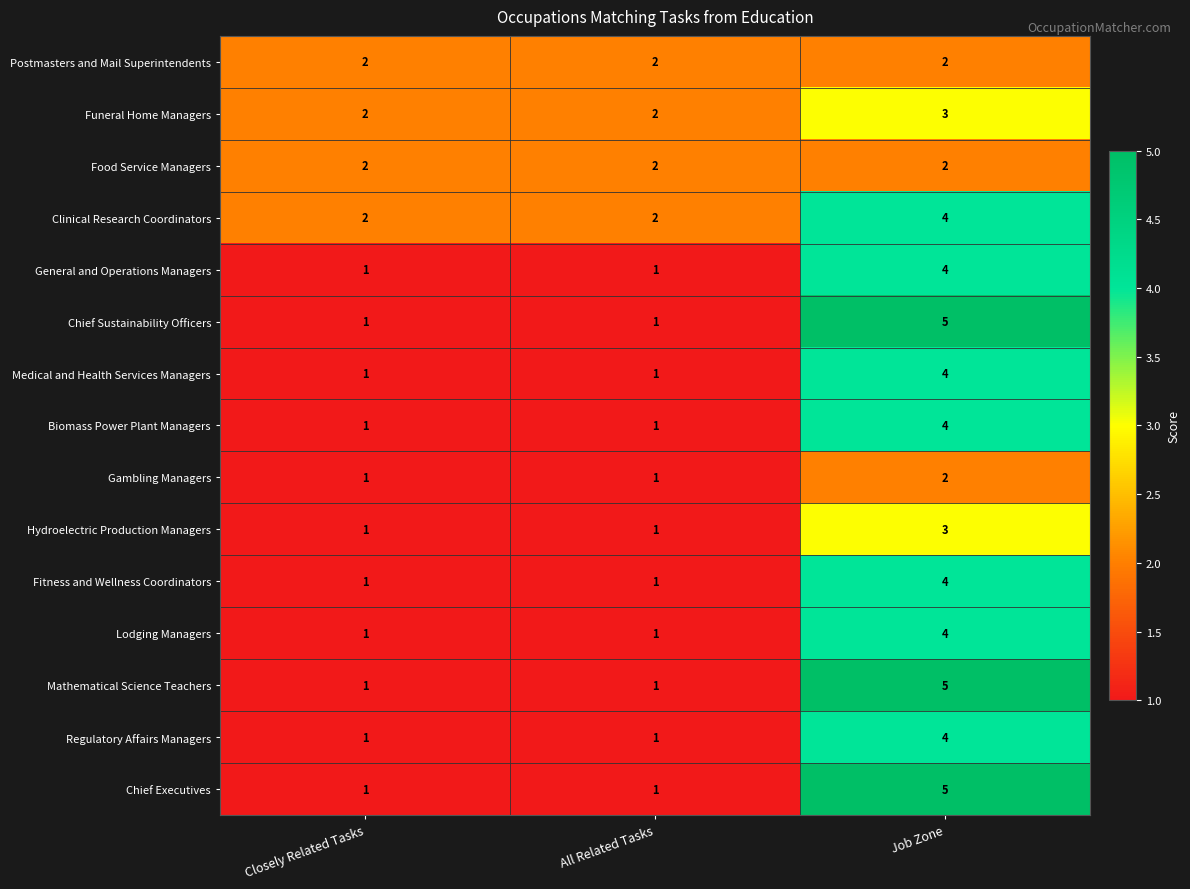

At which category is the sum across all series the highest?

Job Zone